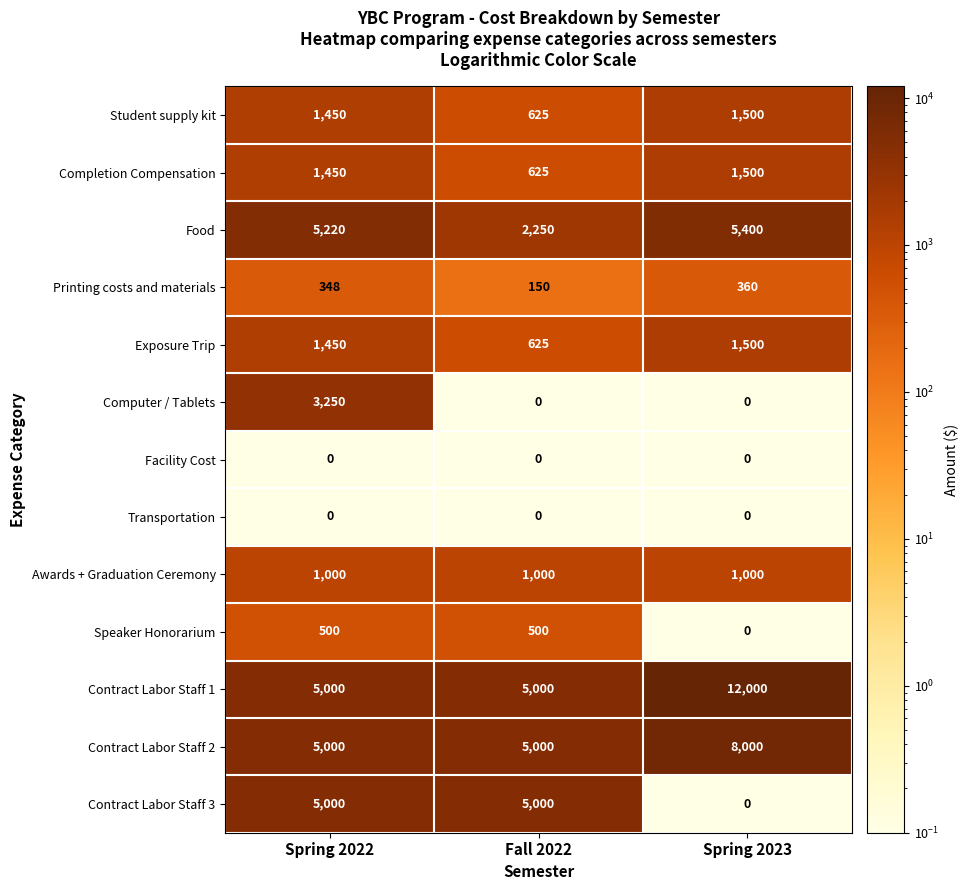

List the labels in order of Exposure Trip value, smallest first.

Fall 2022, Spring 2022, Spring 2023